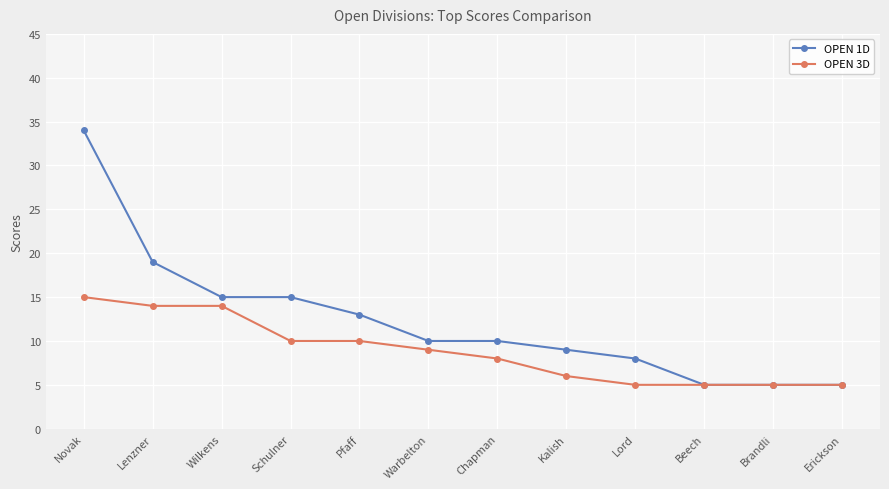

How many series are shown in this chart?

2